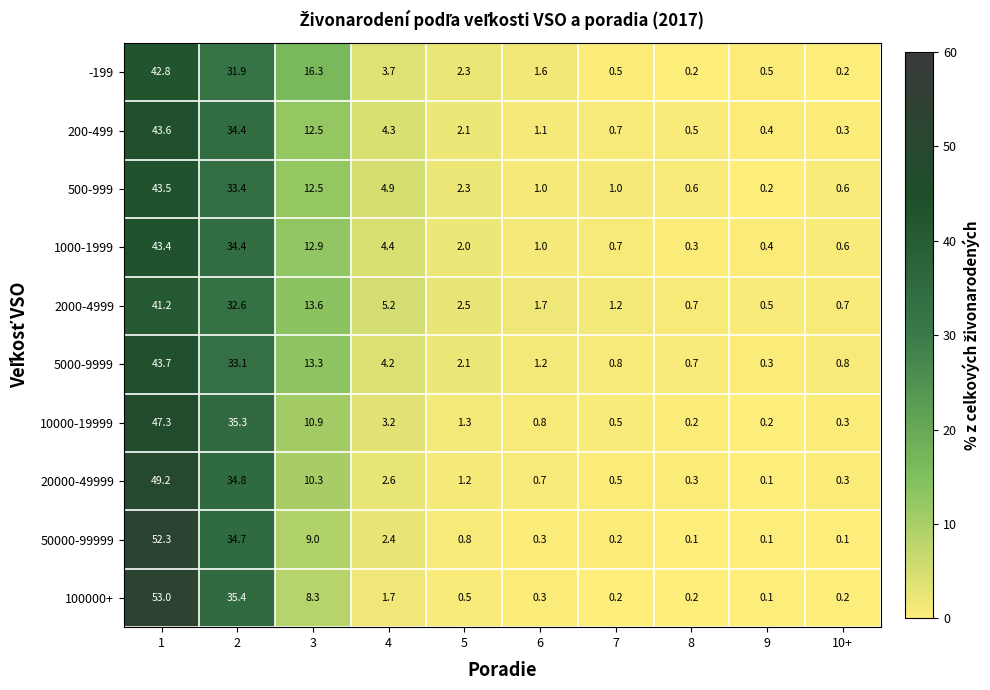

What is the approximate value of 500-999 at 8?

0.6